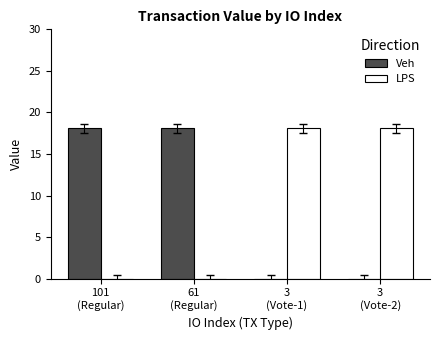

What is the maximum value for LPS?

18.1